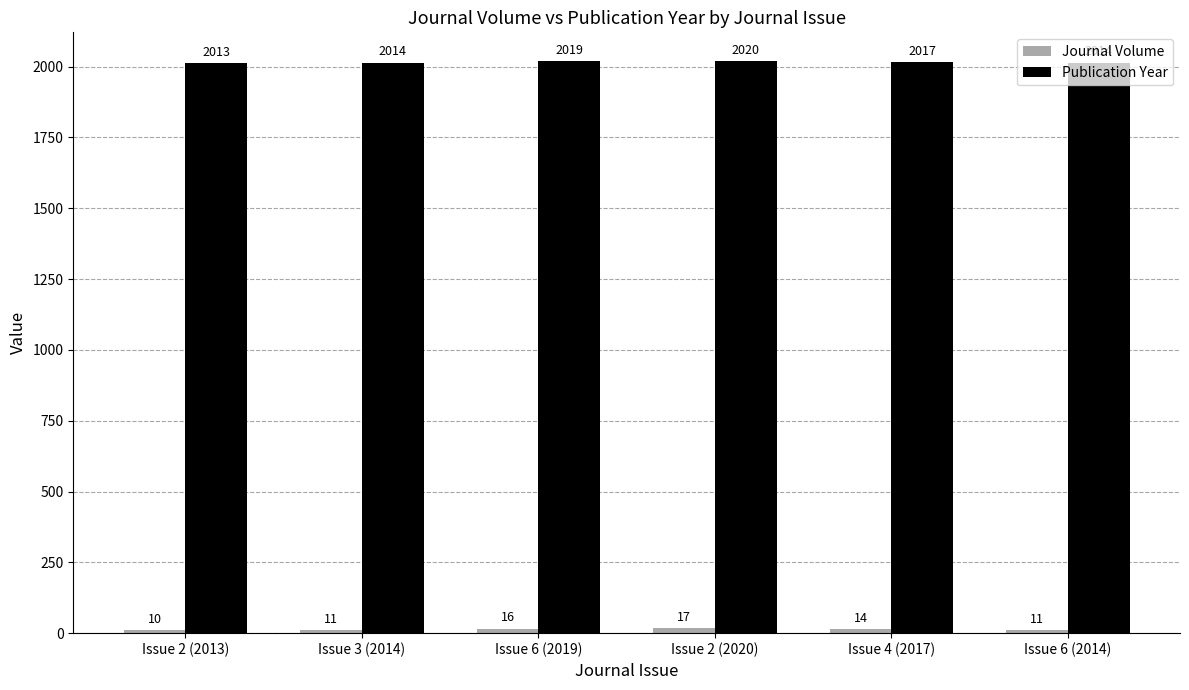

The Publication Year series shows 1225 at Issue 2 (2013). True or false?

False